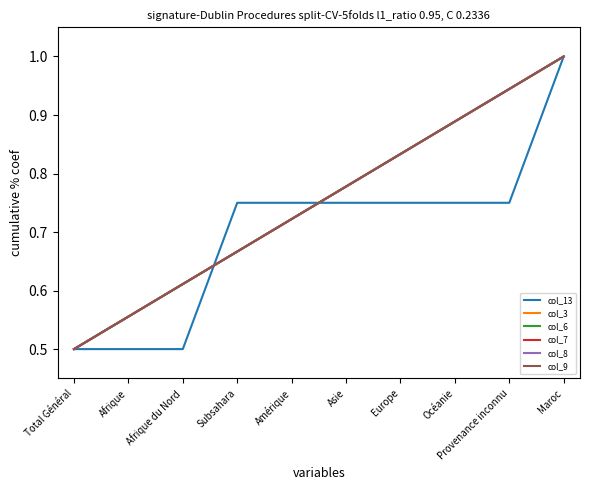

At which label is col_6 closest to 0?

Total Général